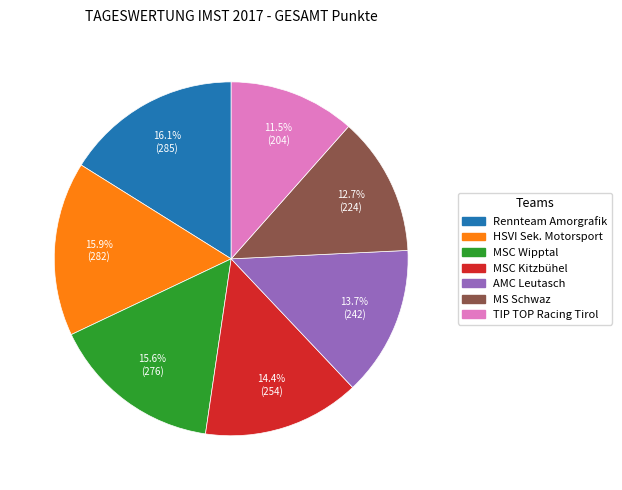

What portion of the pie excludes AMC Leutasch?

86.3%